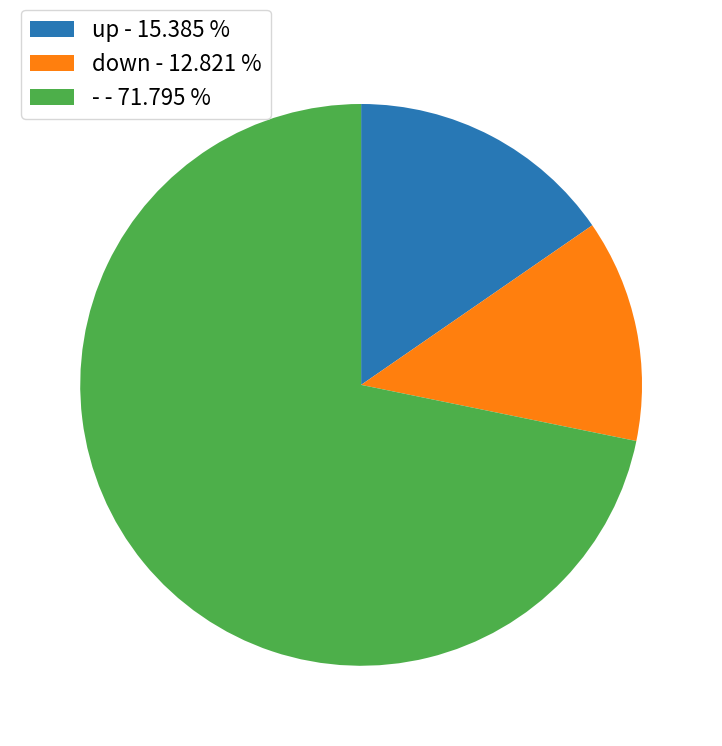

Approximately how many times larger is the value at down - 12.821 % compared to up - 15.385 %?

0.8